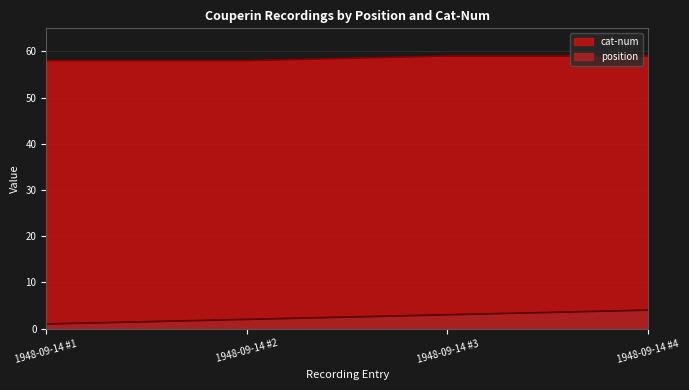

Which category has the lowest value across all series?

1948-09-14 #1